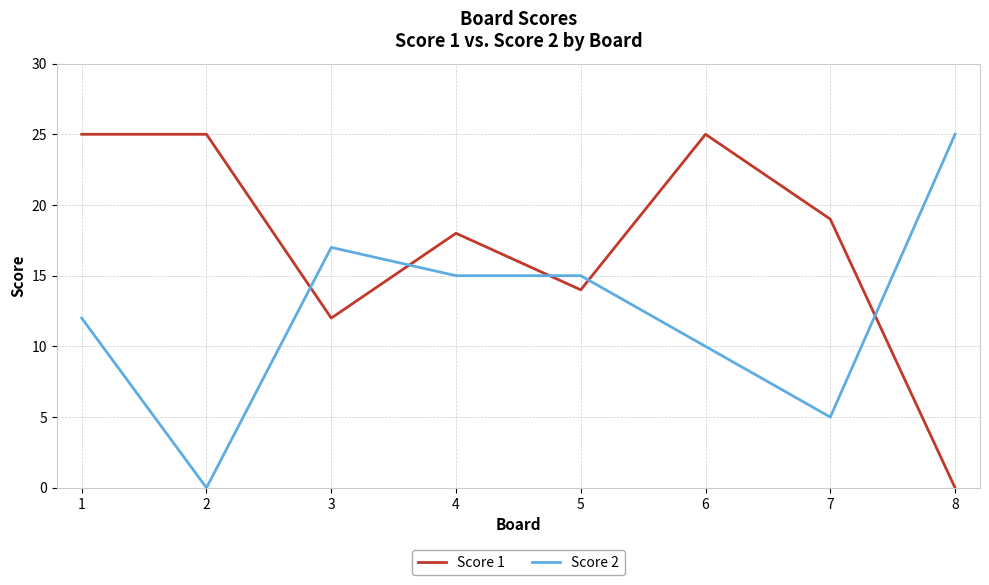

Which series changed the most between 5 and 6?

Score 1